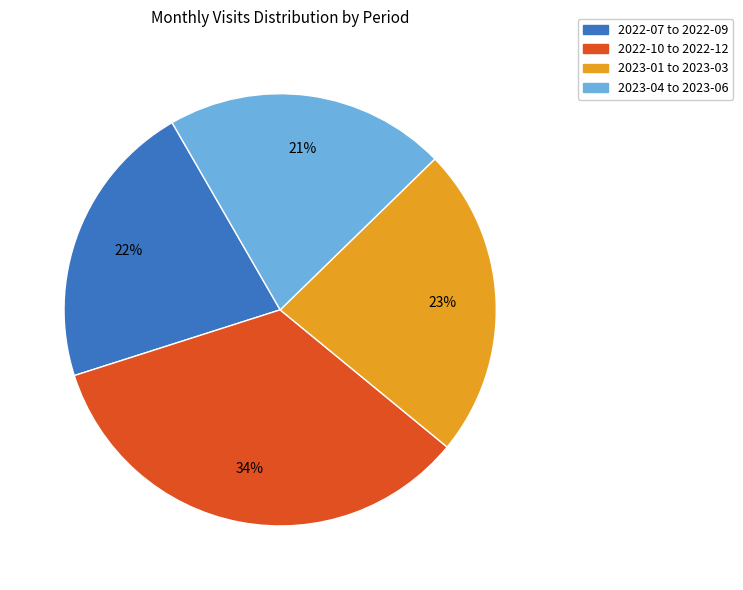

What is the largest slice in the pie chart?

2022-10 to 2022-12